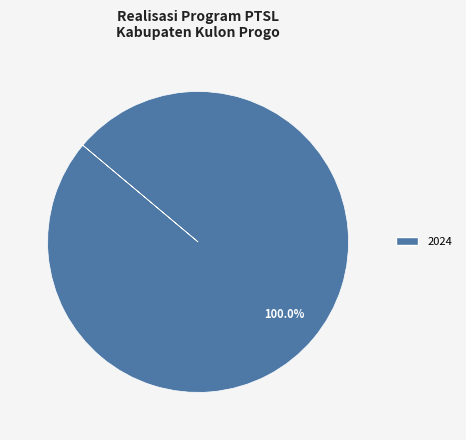

Is there a majority slice in this chart?

Yes